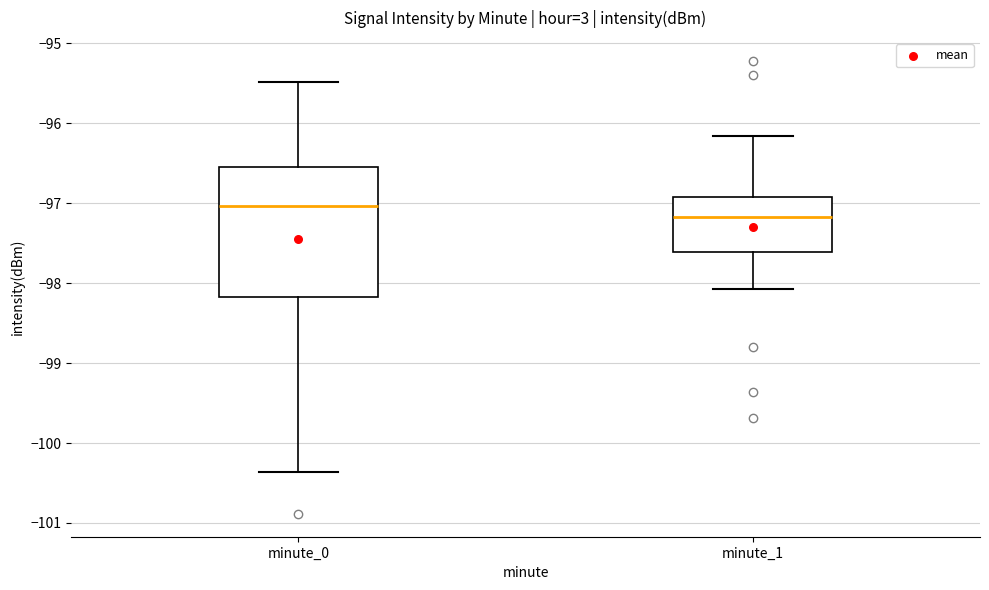

Reading left to right, read every box against the y-axis: the position of its median line, the range the box covers, and the ends of its whiskers. The values are not printed on the chart, so give them approximately, as read against the axis.

minute_0: median -97.0, box -98.2 to -96.5, whiskers -100.4 to -95.5
minute_1: median -97.2, box -97.6 to -96.9, whiskers -98.1 to -96.2